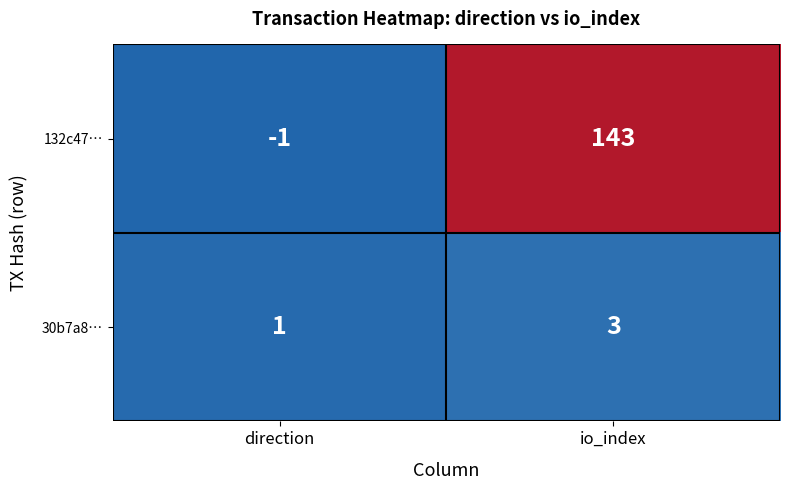

The value of 132c47… at io_index is 143. True or false?

True